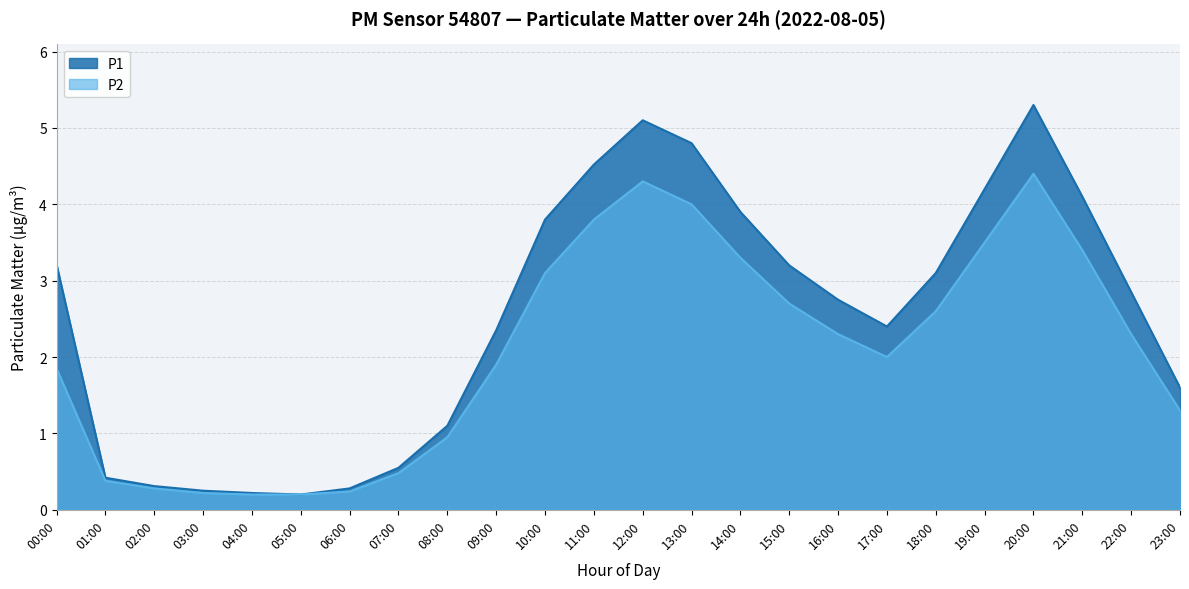

At which category is the sum across all series the highest?

20:00